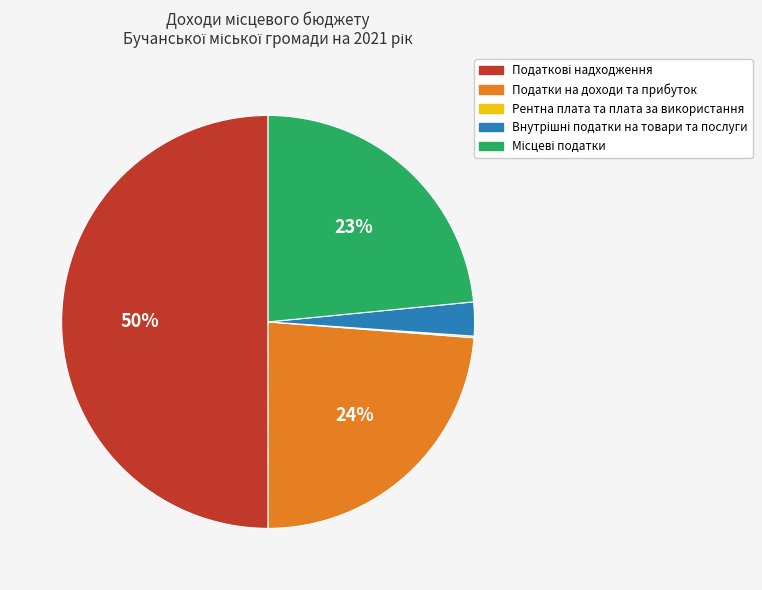

To the nearest percent, what is the difference between the largest and smallest slice percentages?

50%